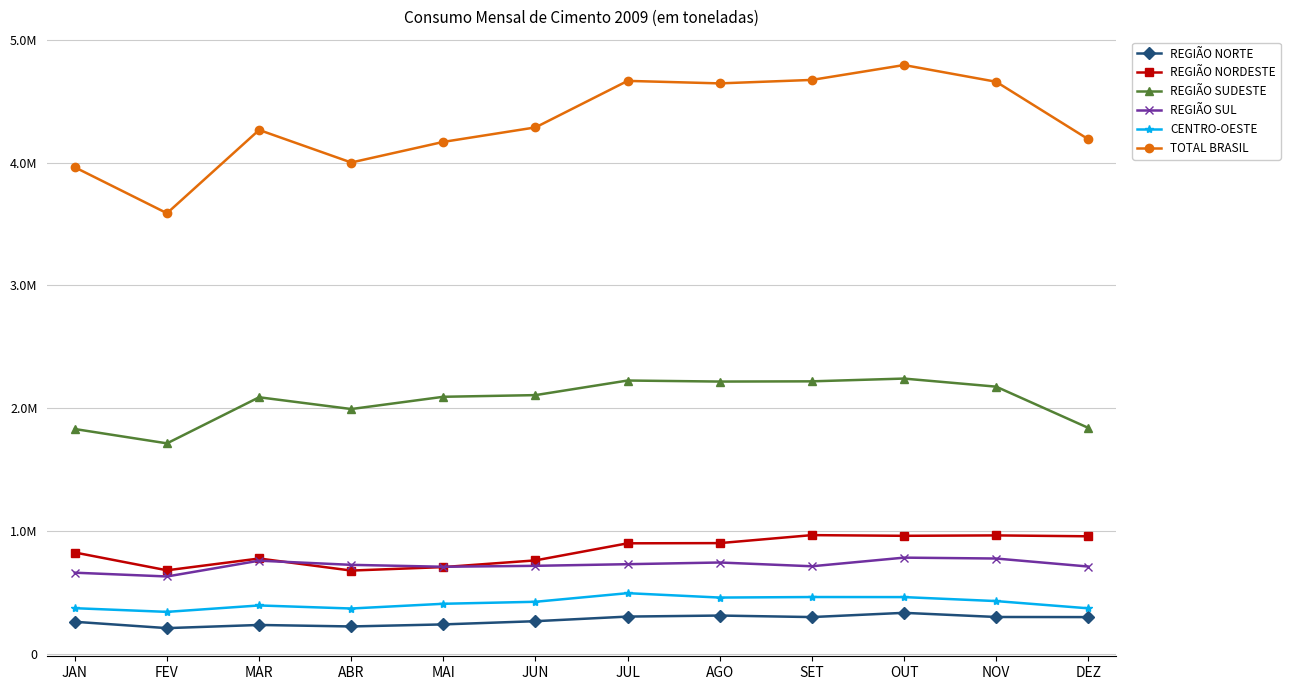

What is the average value of the REGIÃO SUL series?

723934